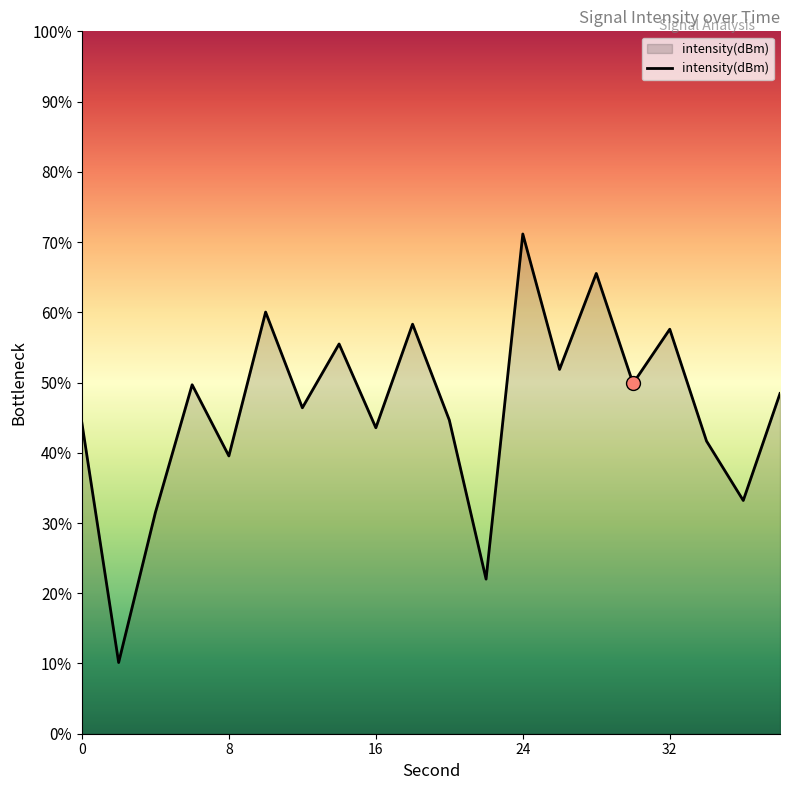

Which has a higher value, 18 or 7?

7